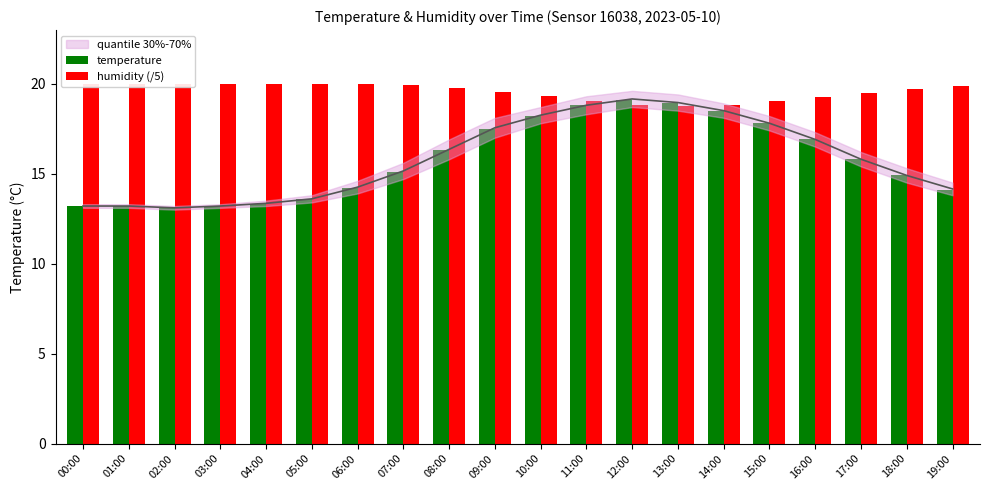

Is it true that temperature equals 15.8 at 17:00?

True